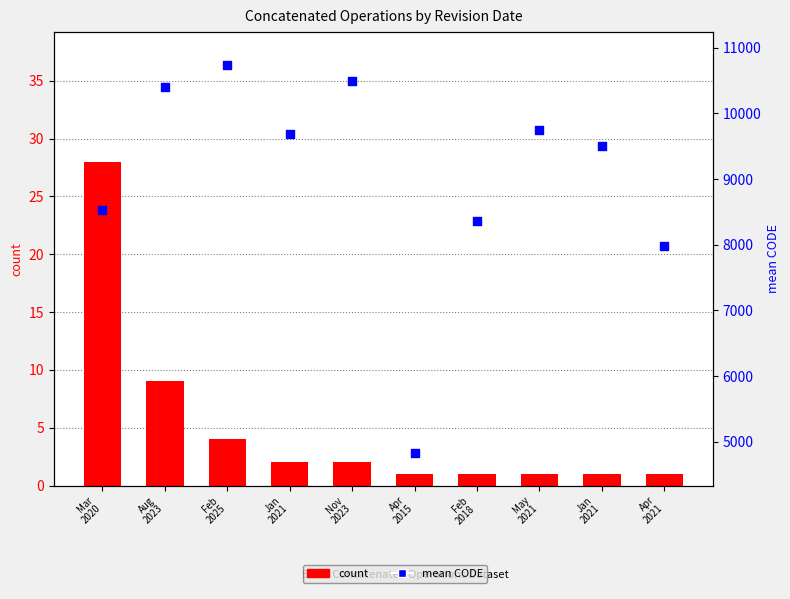

What is the total value across all series at Mar
2020?

8549.7